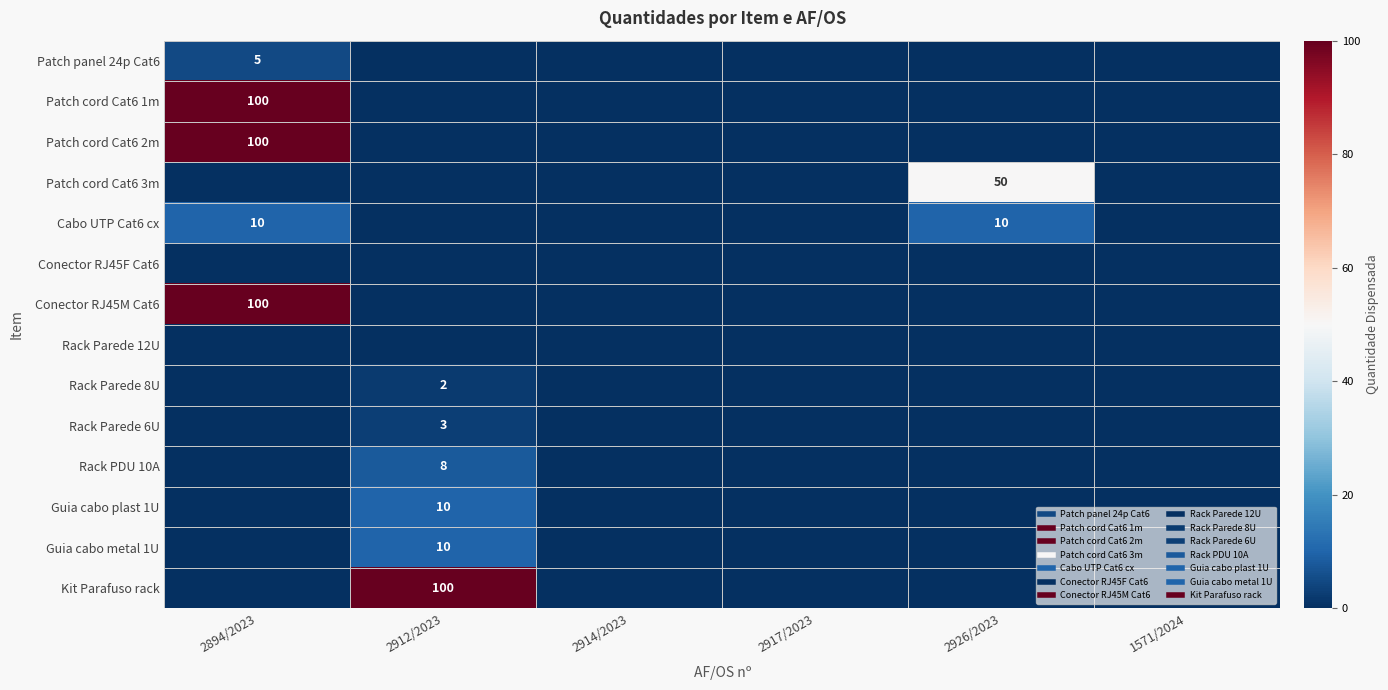

The Conector RJ45M Cat6 series shows 69 at 2912/2023. True or false?

False